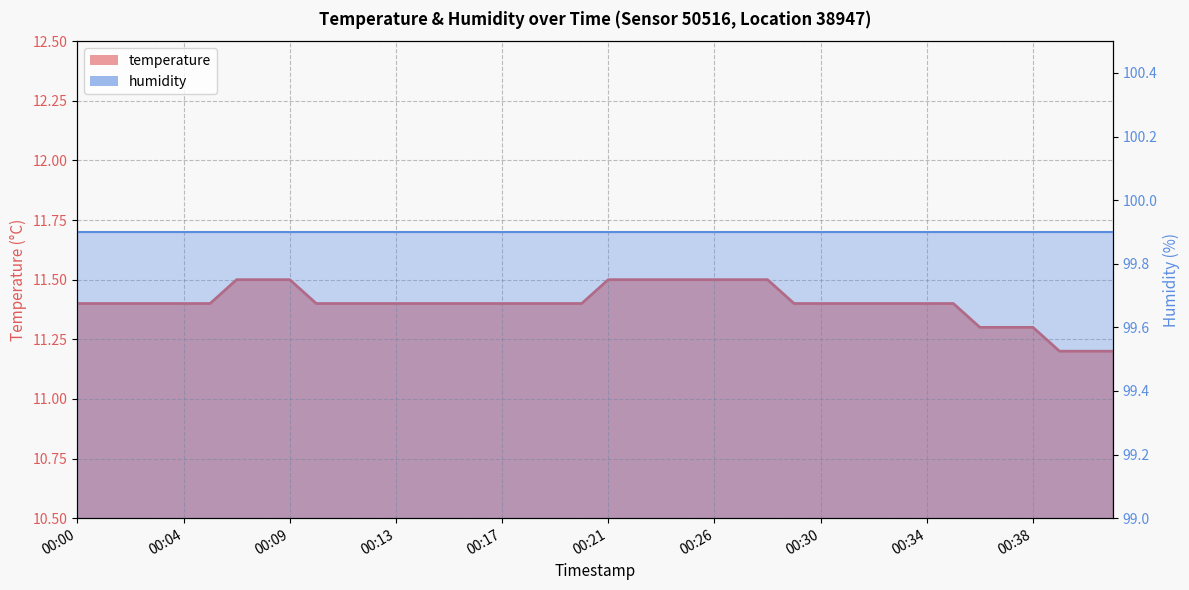

What is the value of the 10th point from the left?

11.4